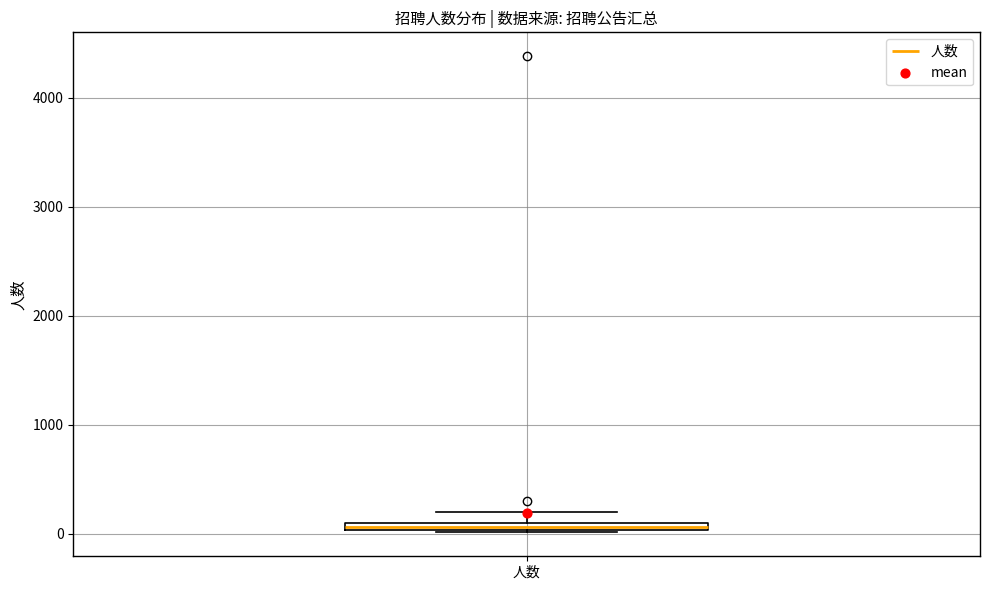

Where is the upper edge of the box for 人数 on the y-axis? The values are not printed on the chart, so give them approximately, as read against the axis.

100